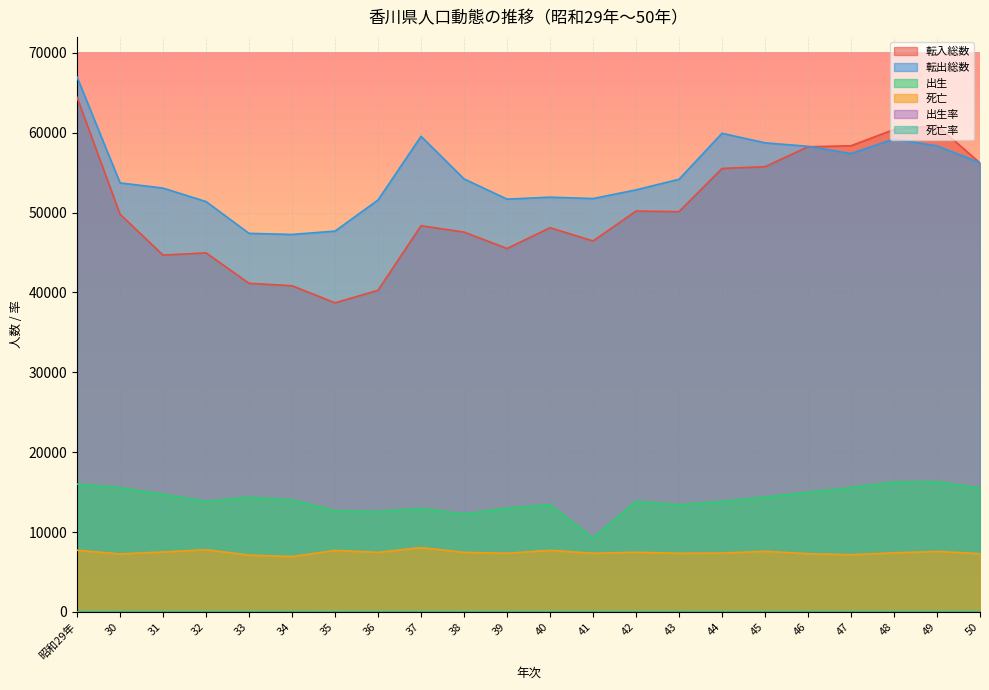

What is the minimum value for 転入総数?

38705.0